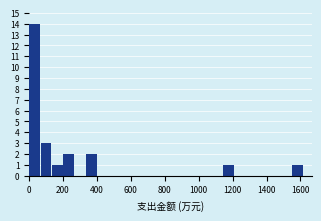

Read against the x-axis, roughly where is the centre of the tallest bar?

40